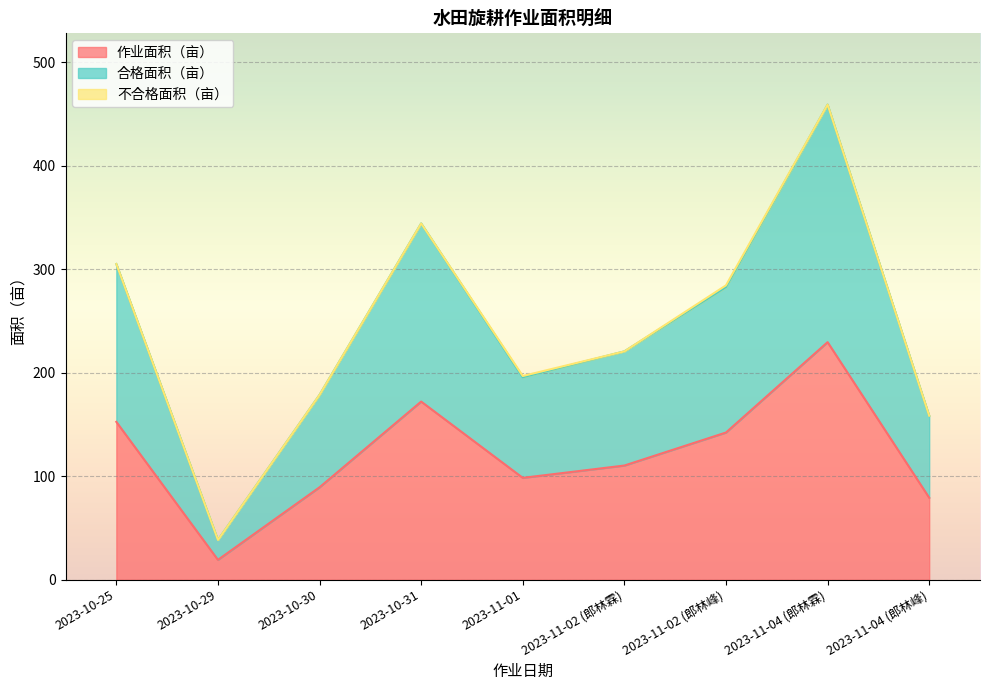

The value of 作业面积（亩） at 2023-10-30 is 137.1. True or false?

False